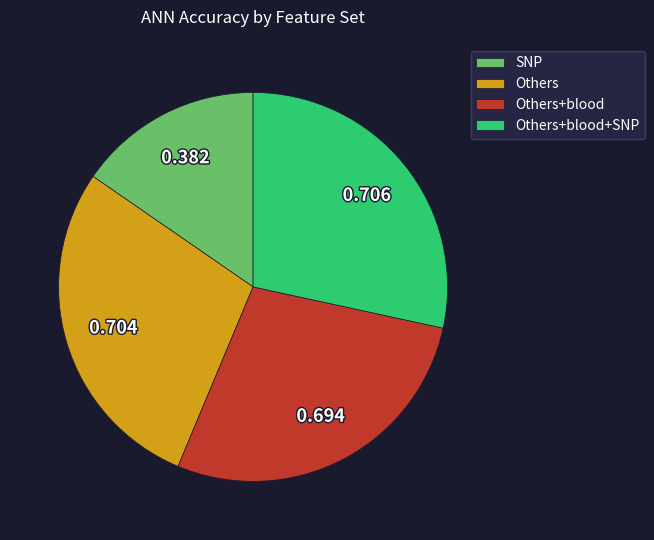

What is the smallest slice in the pie chart?

SNP